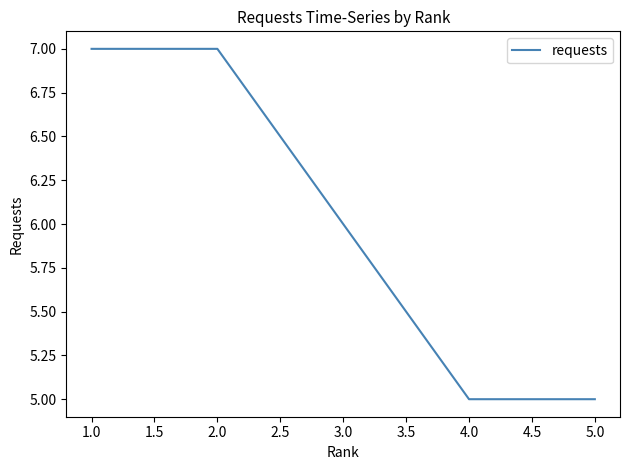

Between 5.0 and 1.0, which is larger?

1.0